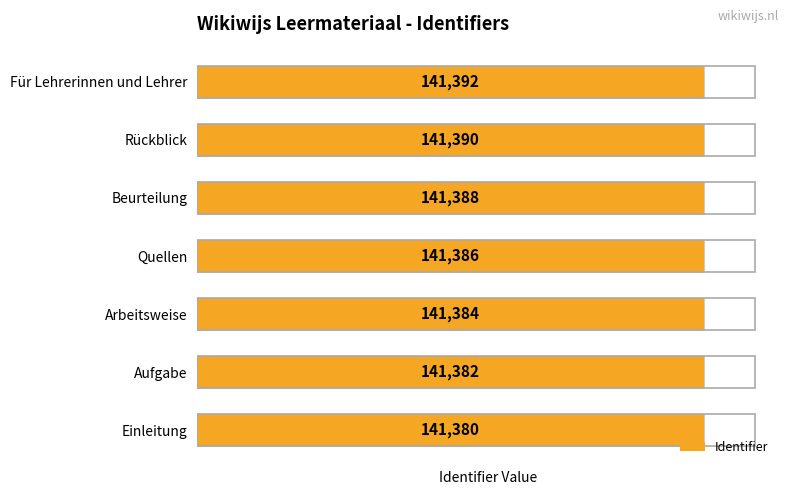

What is the sum of all values?

989702